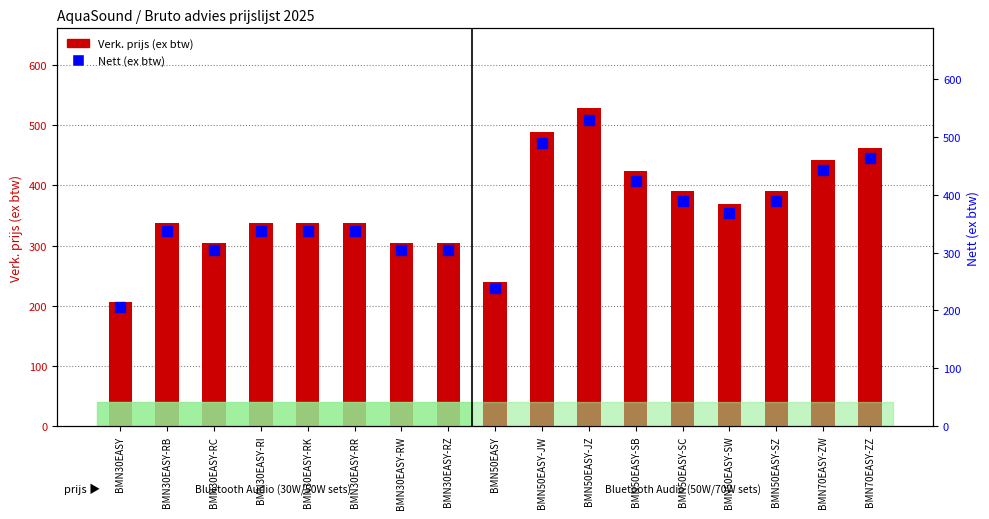

What is the difference between the maximum and second lowest values in the Verk. prijs (ex btw) series?

290